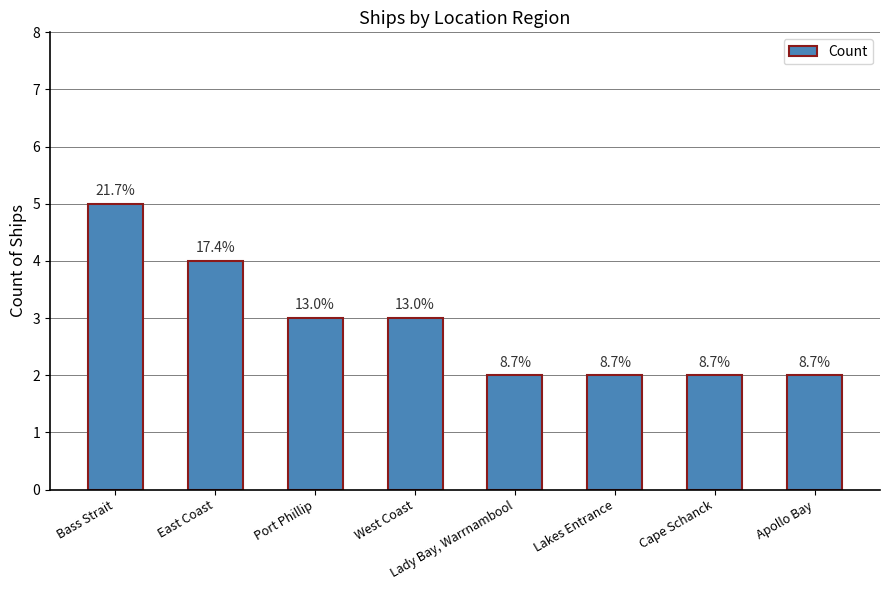

What is the sum of the values at Bass Strait and Cape Schanck?

7